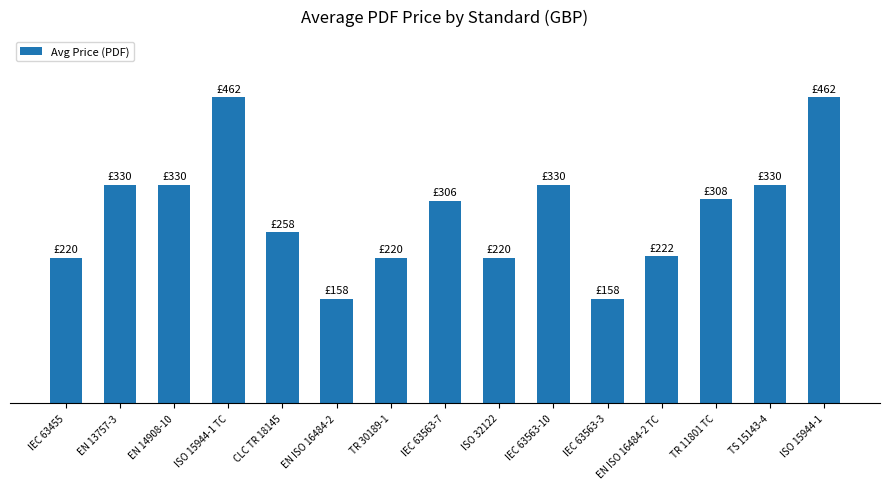

Reading right to left, transcribe all the data shown in this chart.

462	330	308	222	158	330	220	306	220	158	258	462	330	330	220